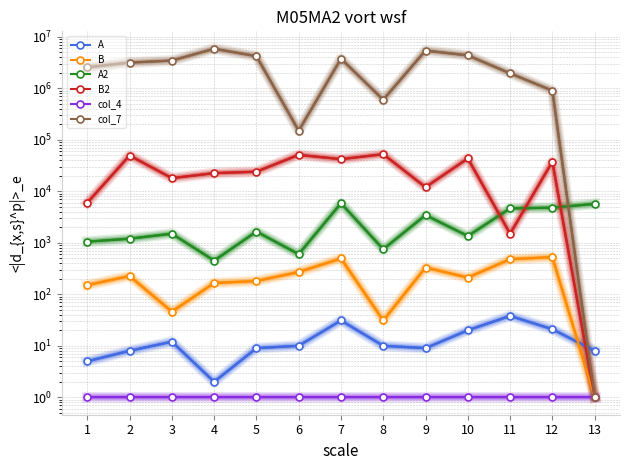

Which series has the largest total across all categories?

col_7